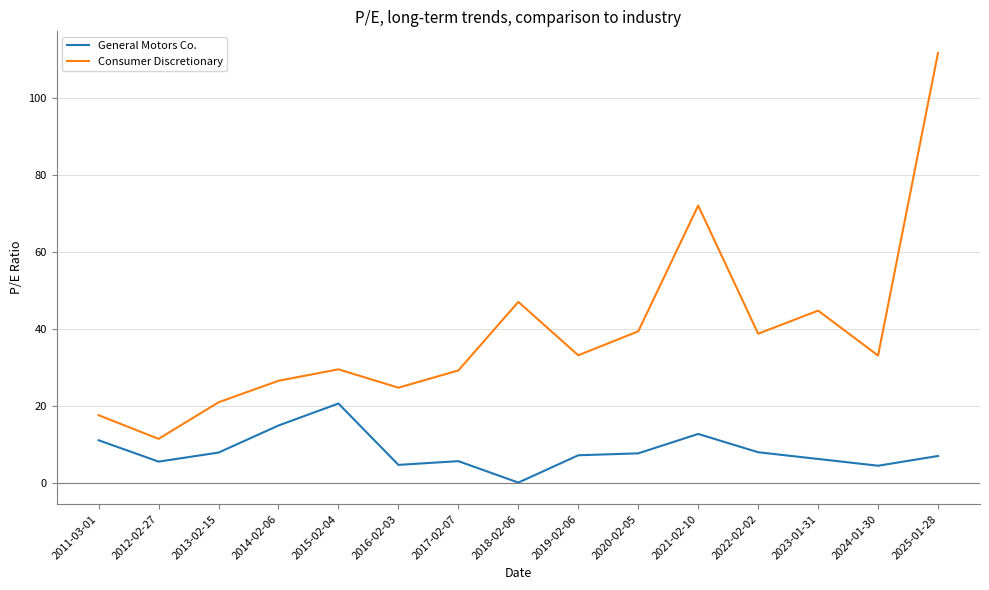

What is the sum of all General Motors Co. values?

122.7